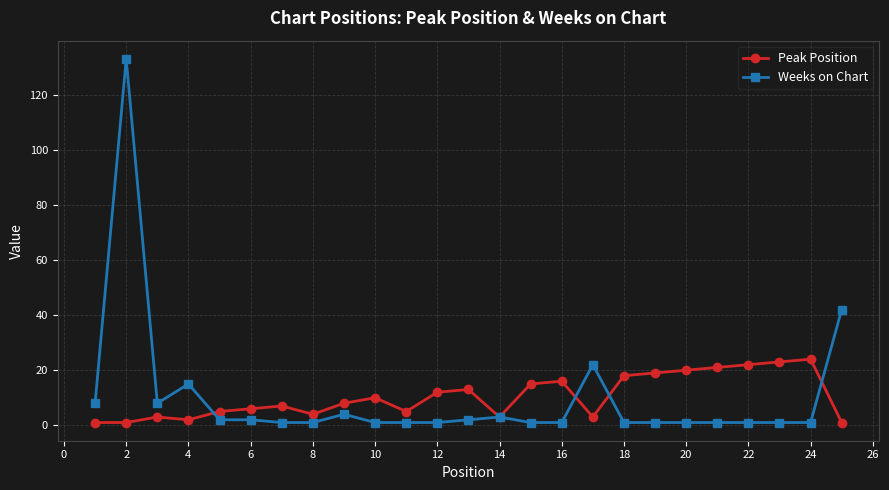

What is the sum of all Weeks on Chart values?

255